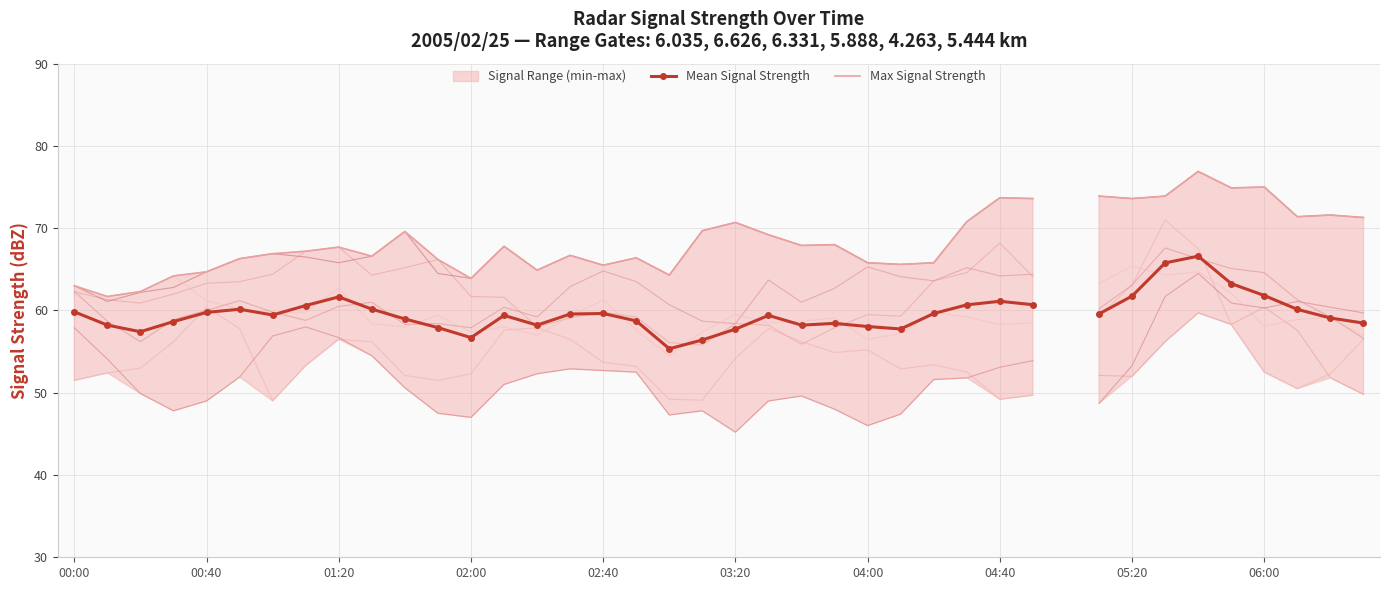

Is it true that Mean Signal Strength equals 59.6 at 26?

True